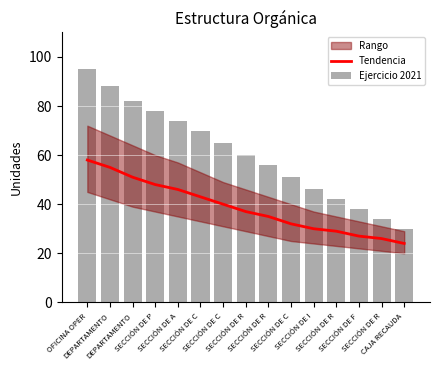

Which series has the widest spread of values?

Ejercicio 2021